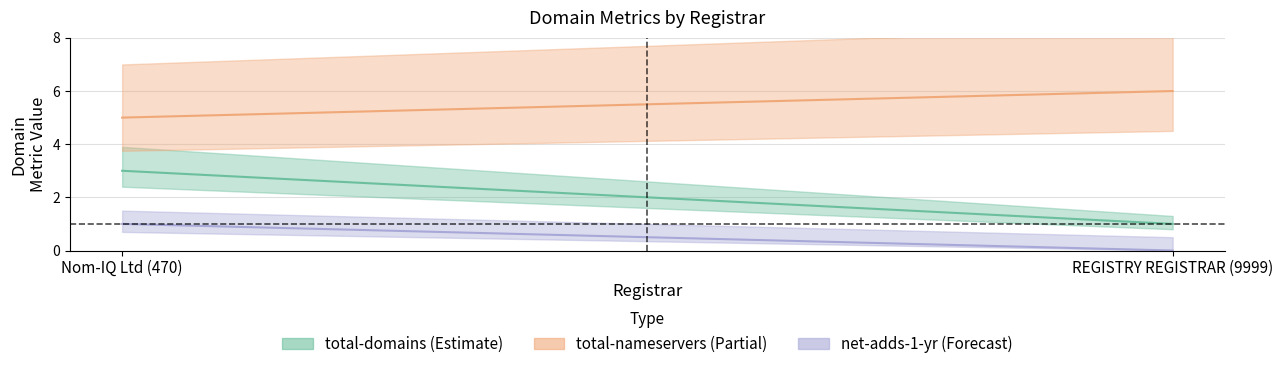

At how many categories does at least one series exceed 2?

2